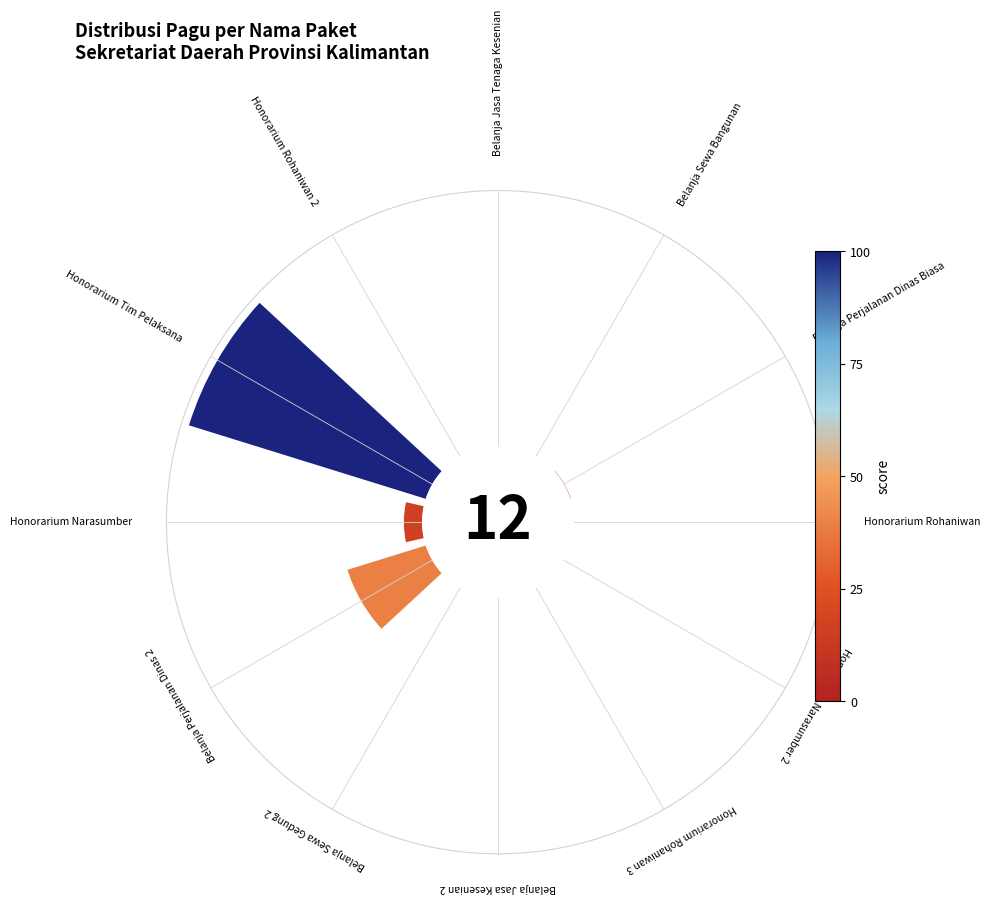

Is it true that 2 is 1% of the pie?

False